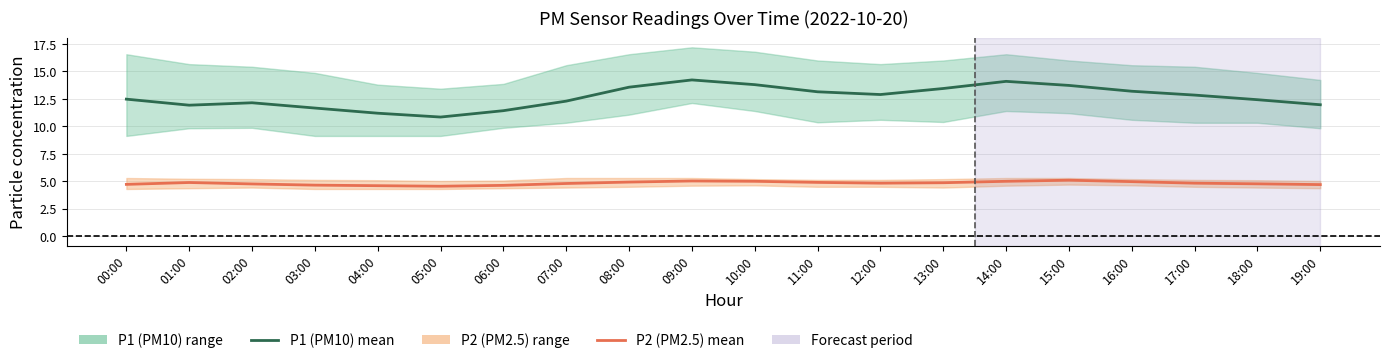

Rank the series by their maximum value, from highest to lowest.

P1 (PM10) mean, P2 (PM2.5) mean